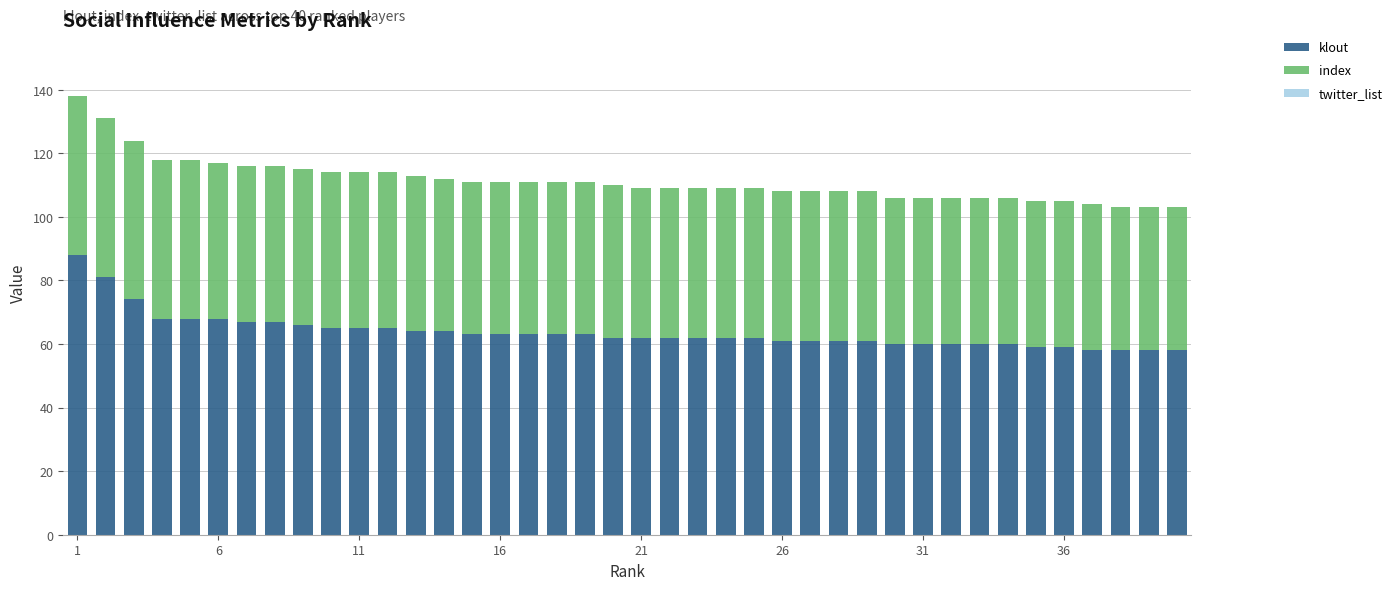

What is the sum of all klout values?

2551